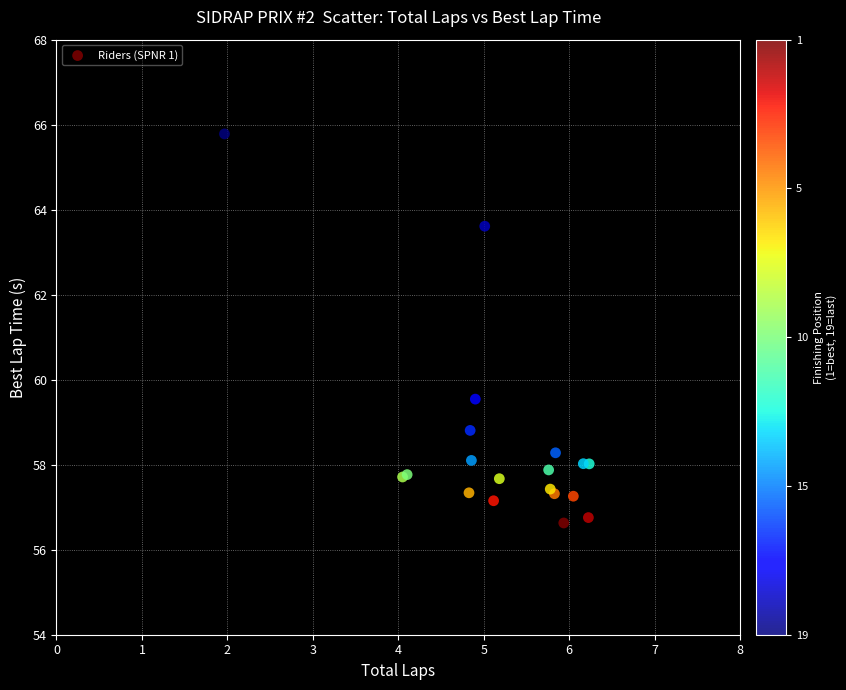

What Y value in the scatter plot is closest to 61?

59.5